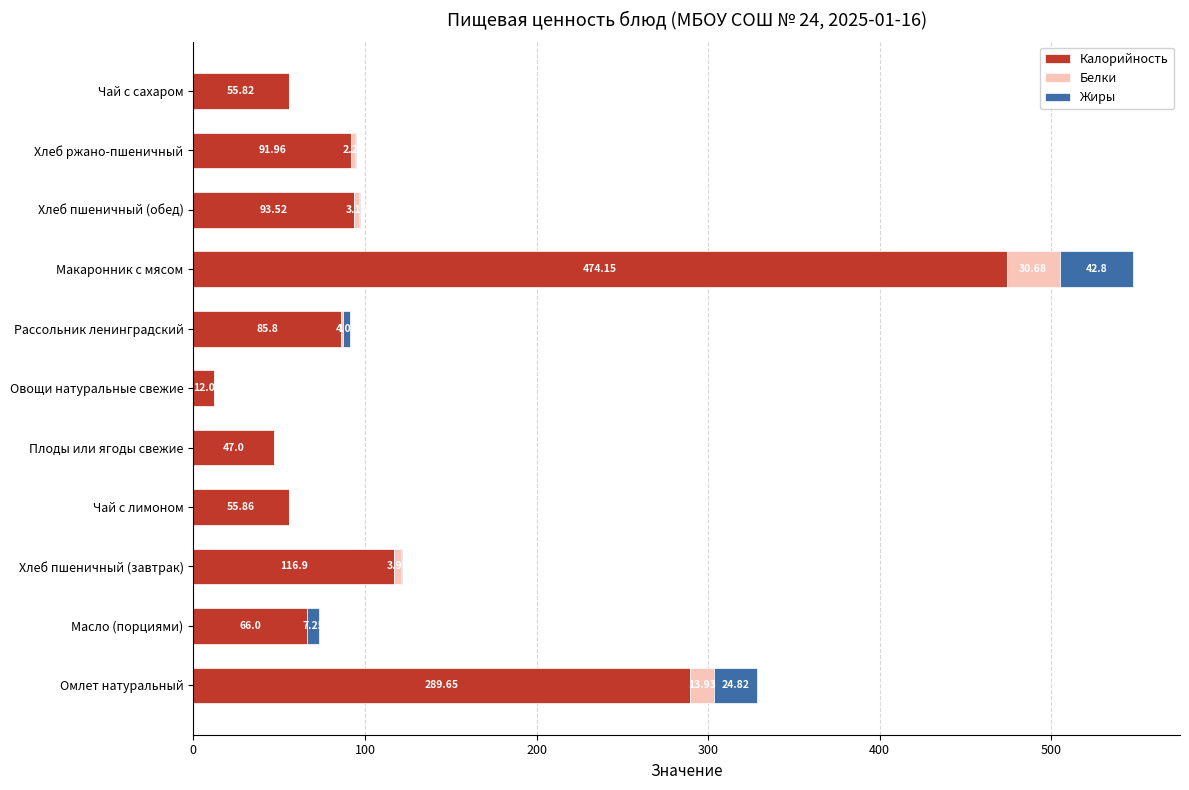

What is the sum of the Калорийность values at Хлеб пшеничный (завтрак) and Чай с лимоном?

172.8